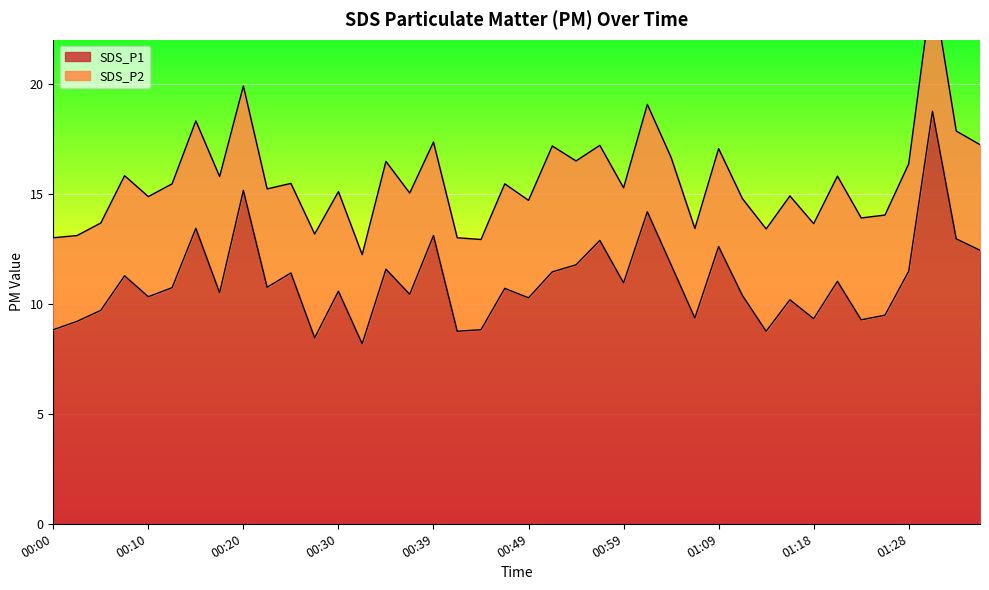

What is the change in value from 00:34 to 01:16?

-1.4